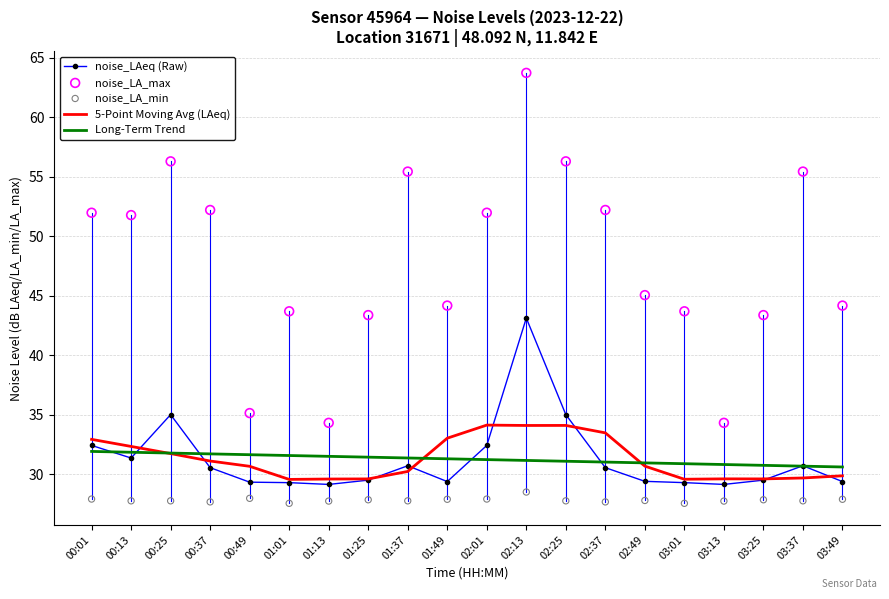

What is the total value across all series at 02:01?

177.6